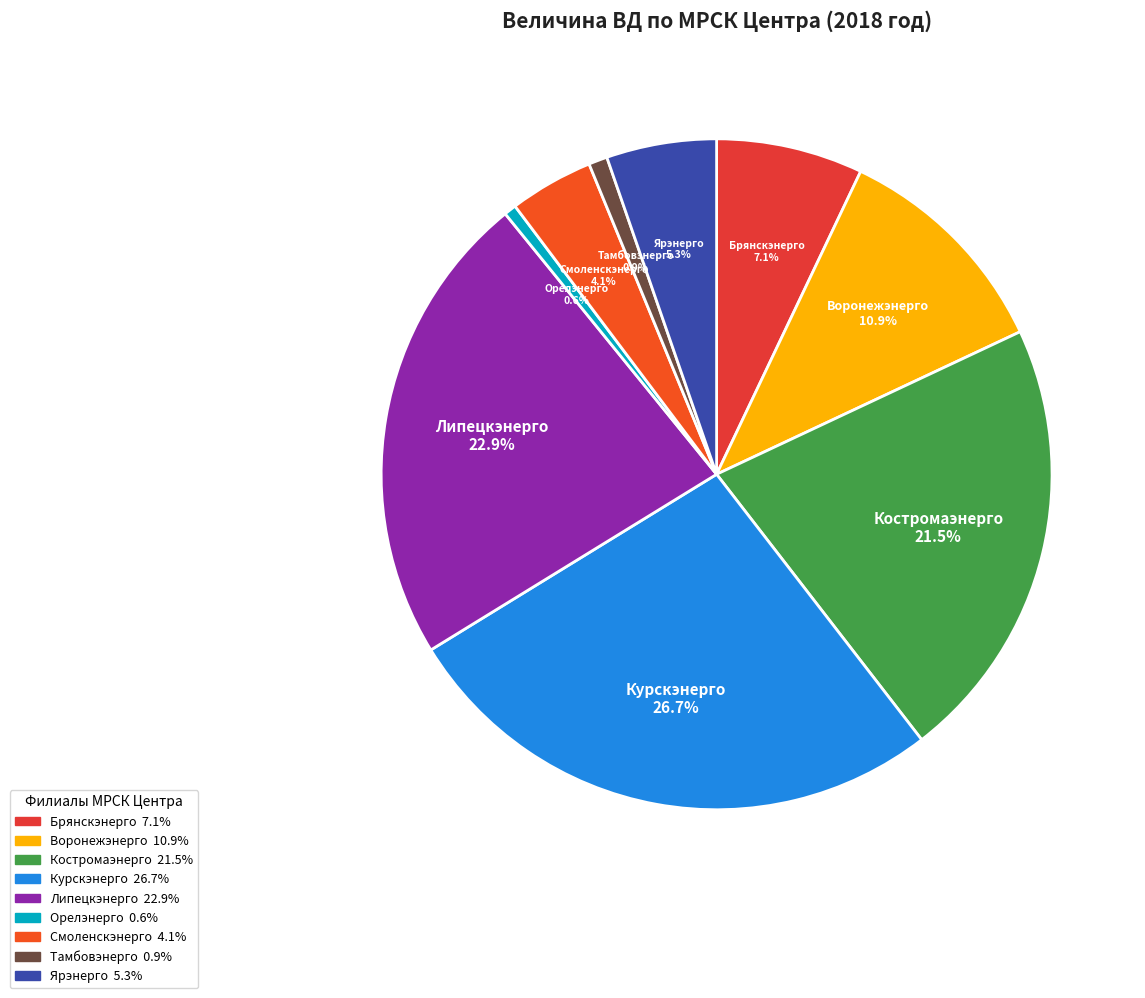

What is the largest slice in the pie chart?

Курскэнерго